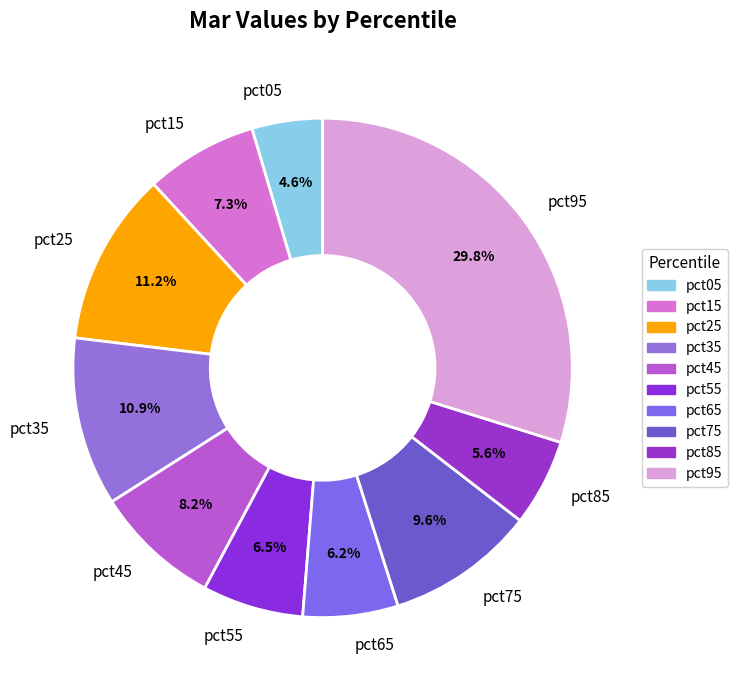

Is there a majority slice in this chart?

No